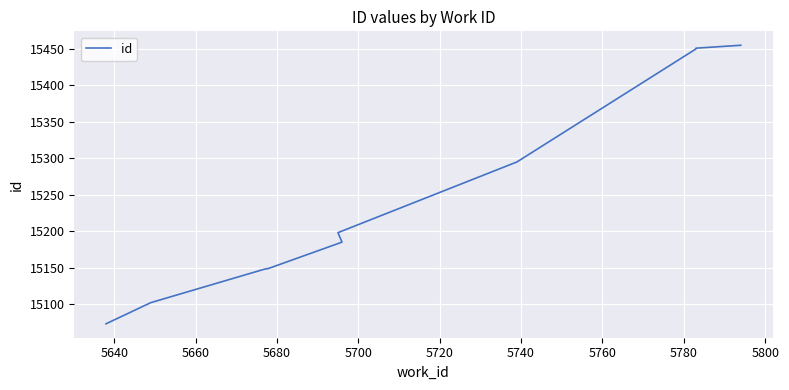

What is the approximate value at 5740, to the nearest 50?

15300